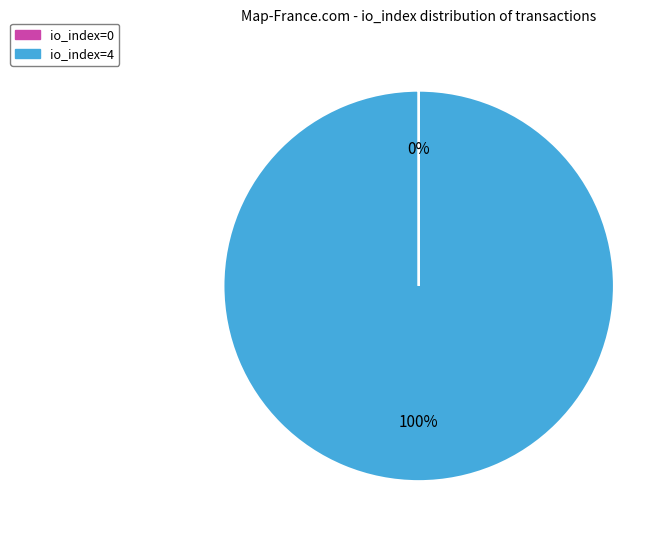

What is the majority slice?

io_index=4